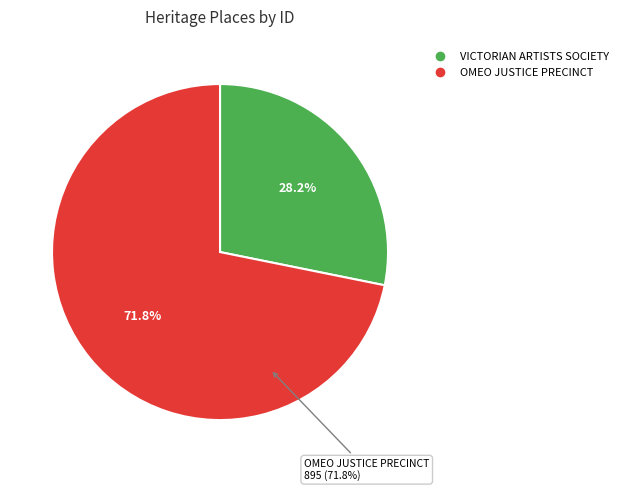

Count the number of slices in the pie.

2